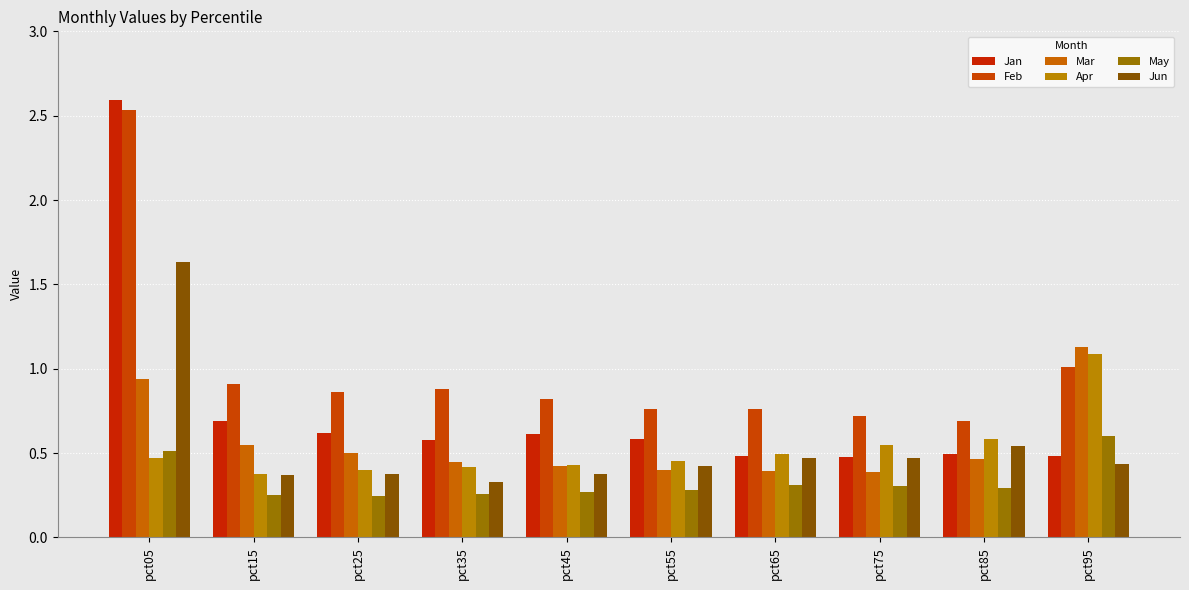

What is the value of the Apr bar at the 4th from the left?

0.4